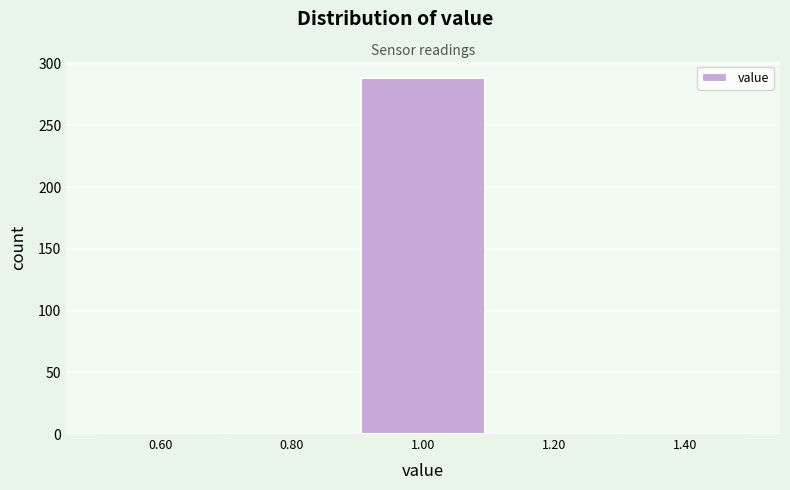

How tall is the bar that spans 0.9 to 1.1 on the x-axis? The values are not printed on the chart, so give them approximately, as read against the axis.

290